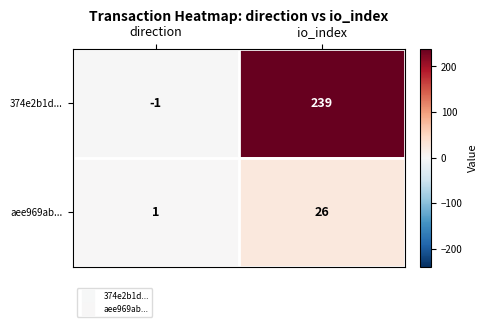

At which category is the sum across all series the highest?

io_index